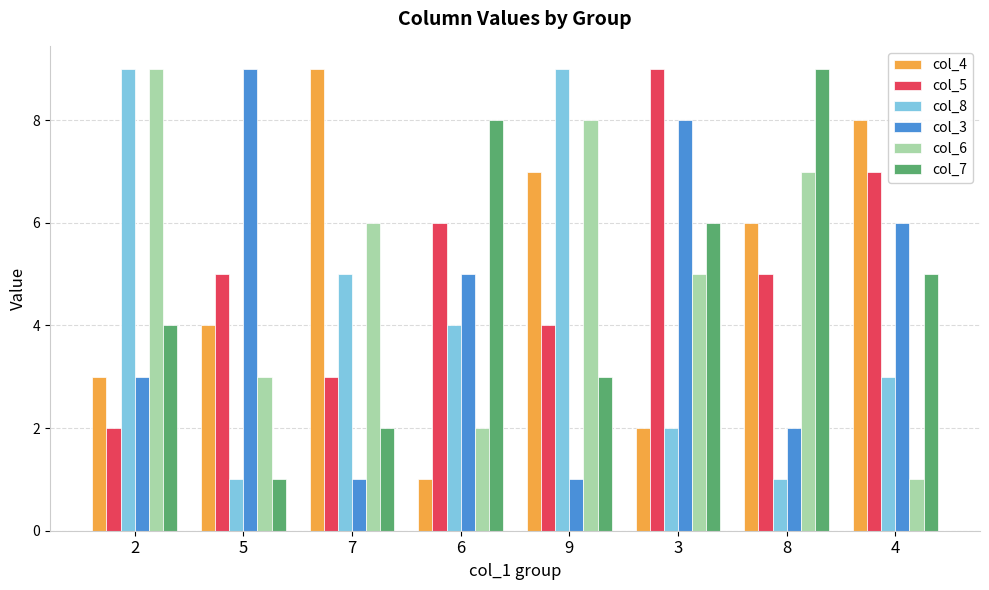

Where does the col_7 series first go above 5?

6